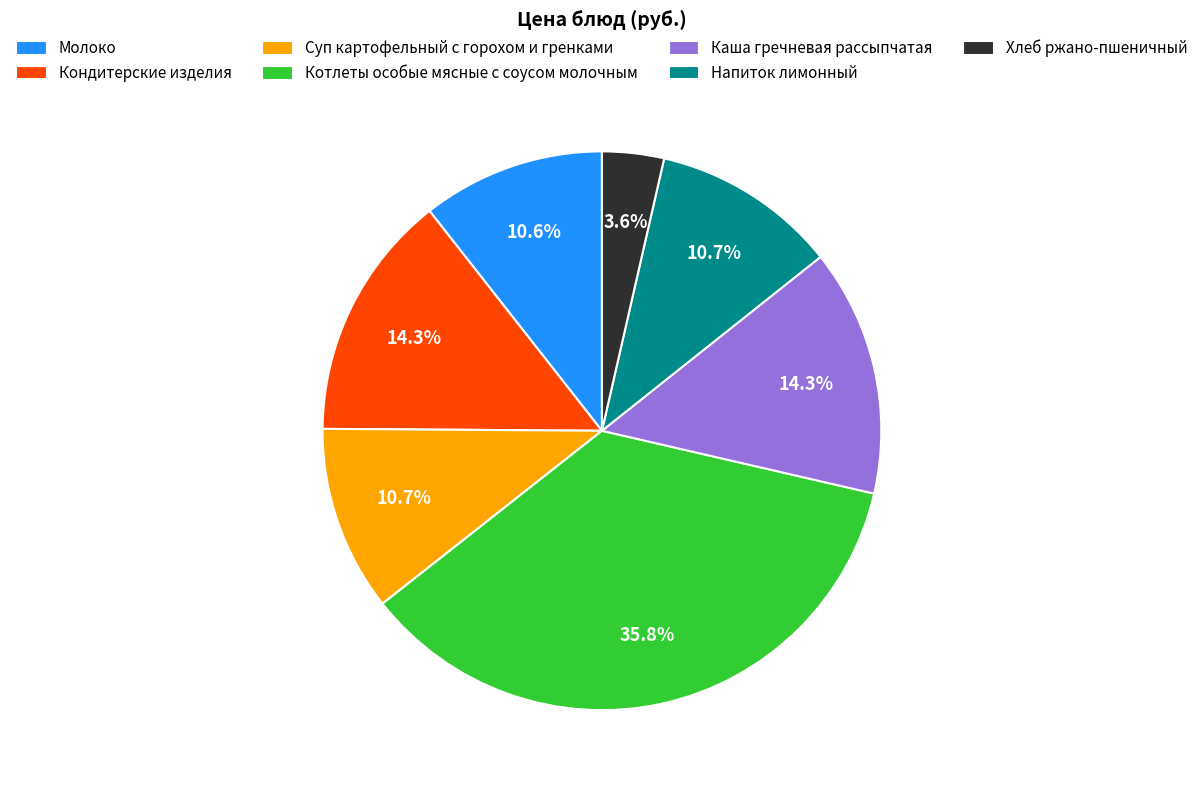

To the nearest percent, what is the average slice percentage?

14%